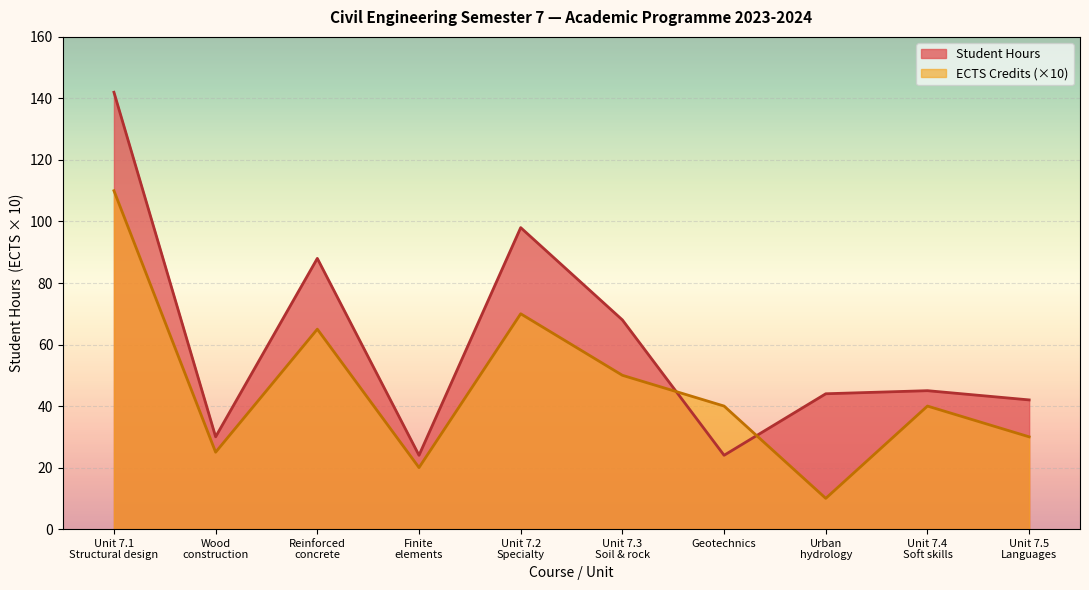

Is it true that Student Hours equals 36 at Geotechnics?

False